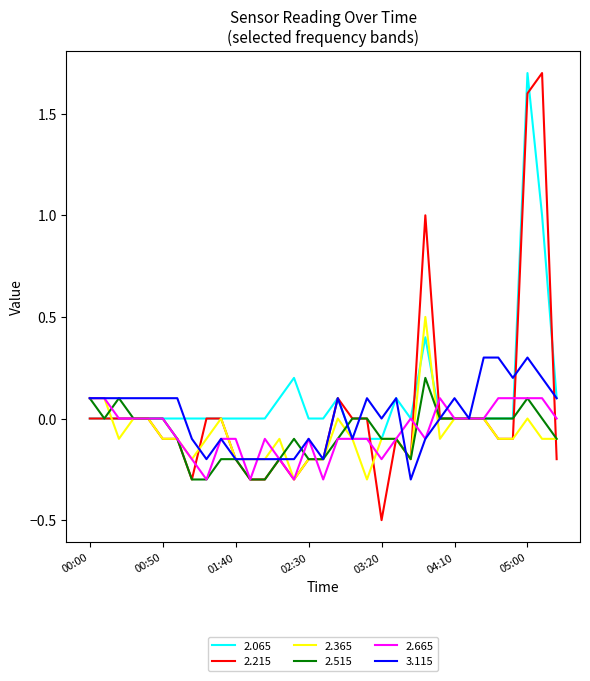

Which series has the largest total across all categories?

2.065